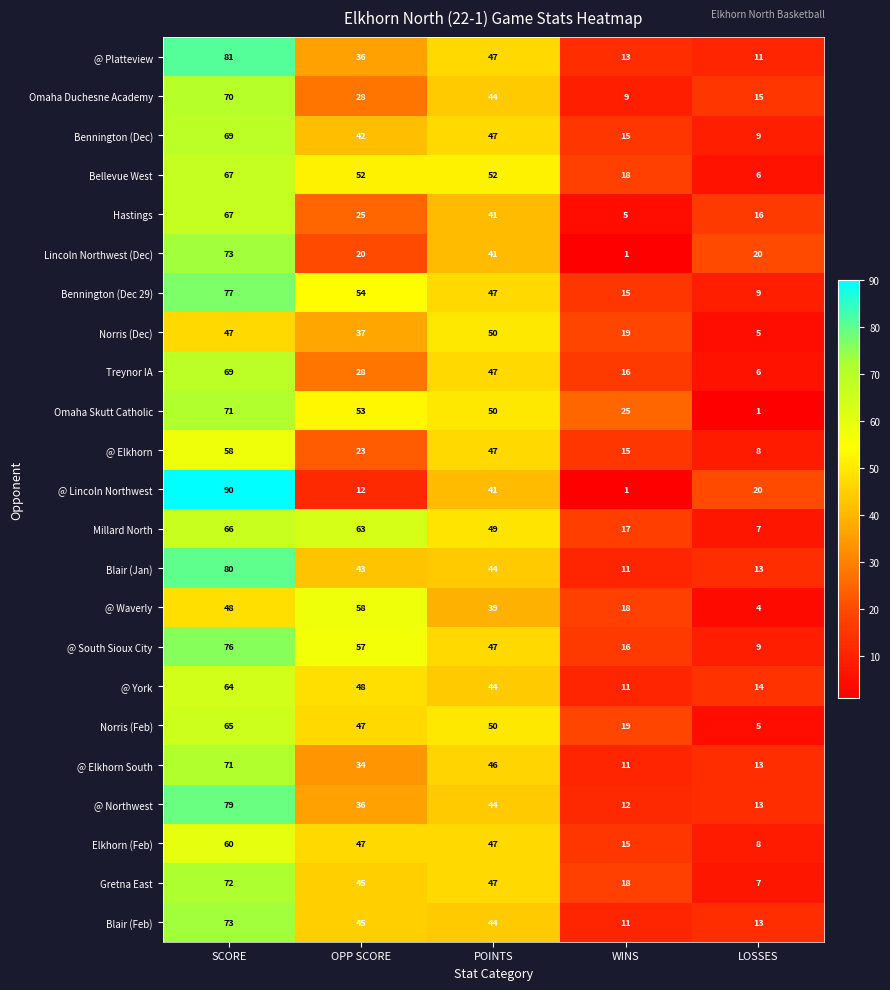

List the labels in order of @ Platteview value, smallest first.

LOSSES, WINS, OPP SCORE, POINTS, SCORE